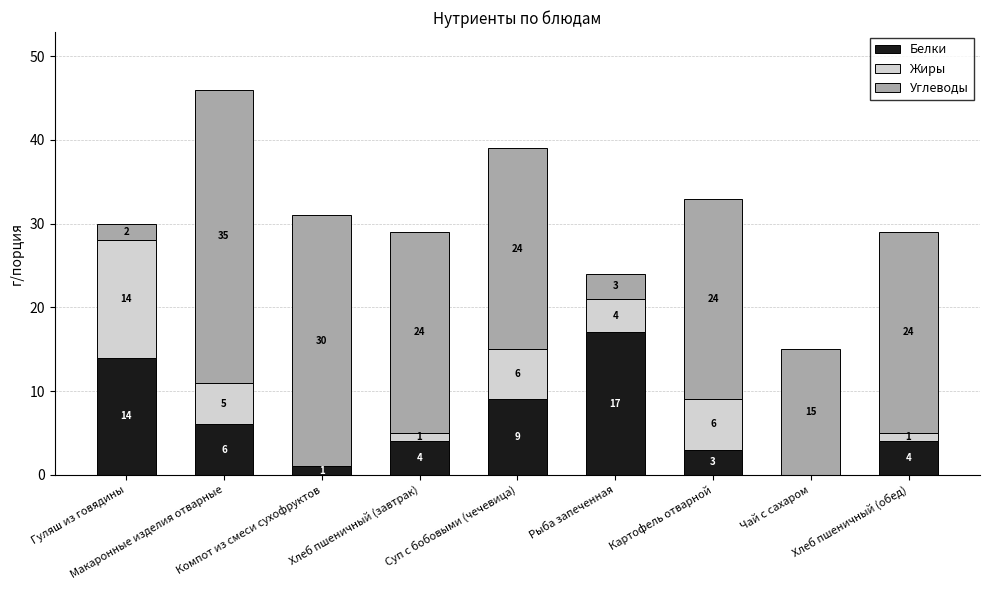

What is the sum of all Белки values?

58